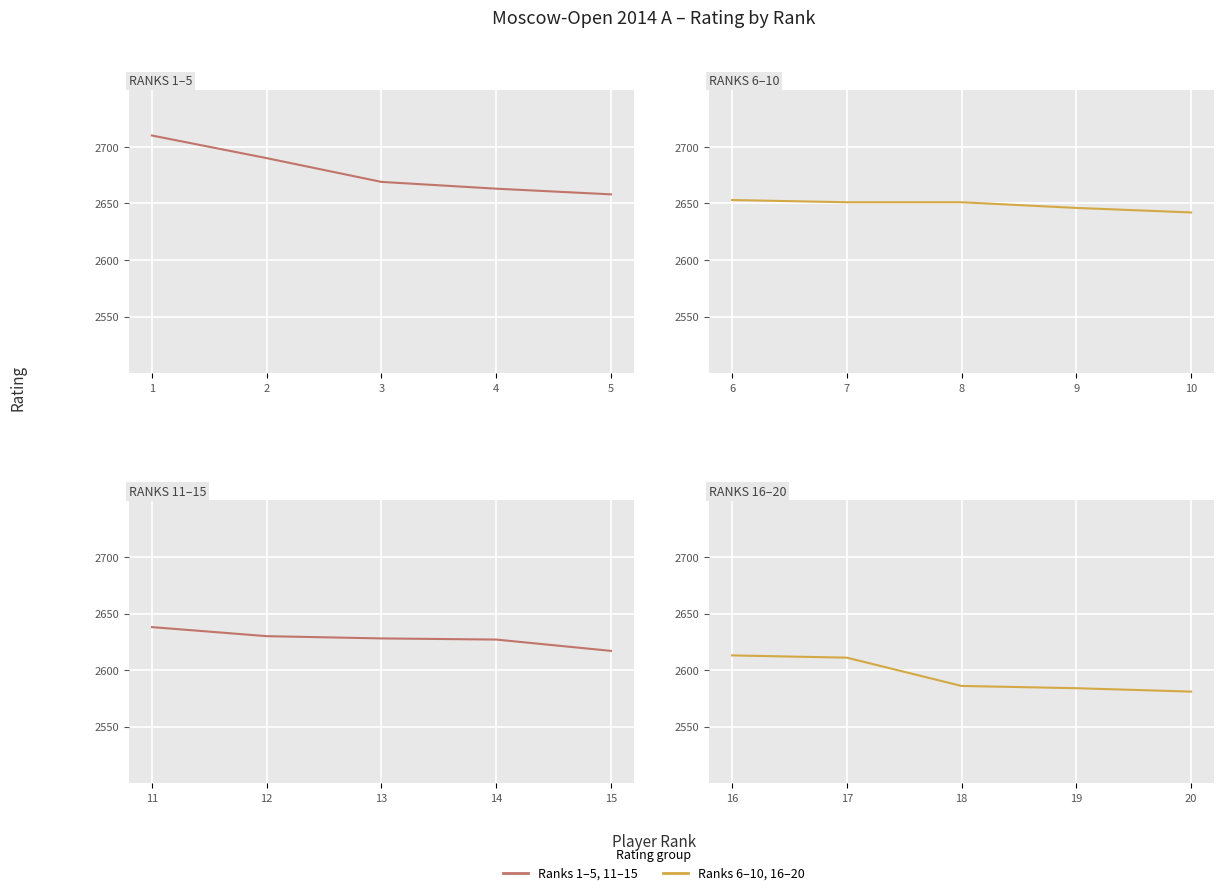

How many data points are less than 2586?

2